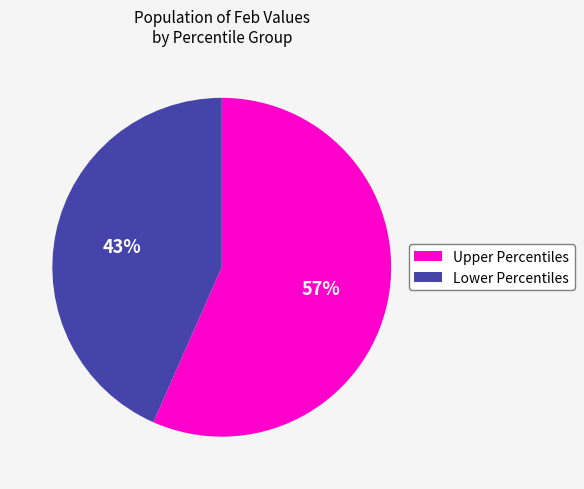

How many segments does this pie chart have?

2